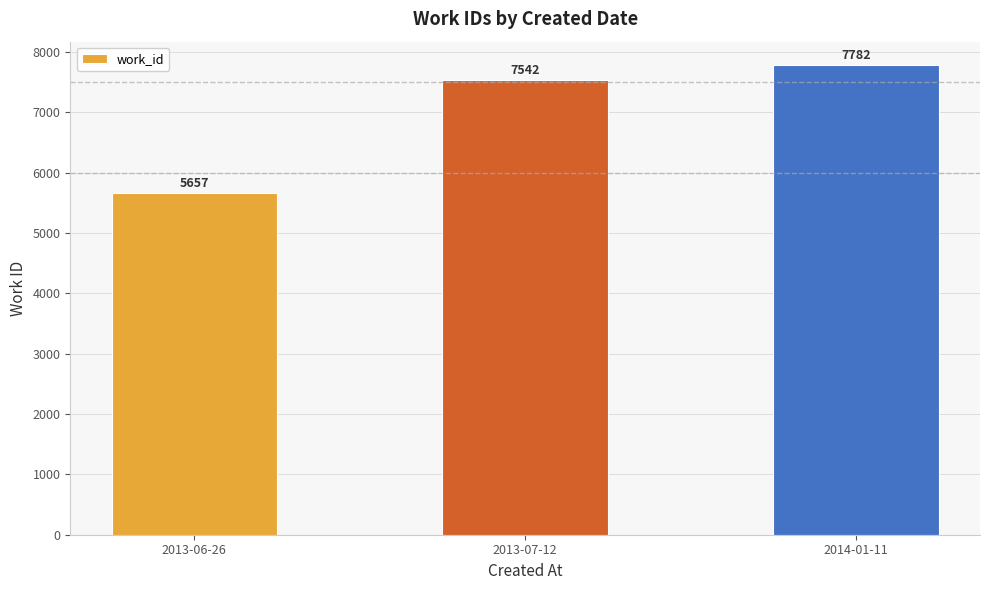

How many distinct data groups are displayed?

1